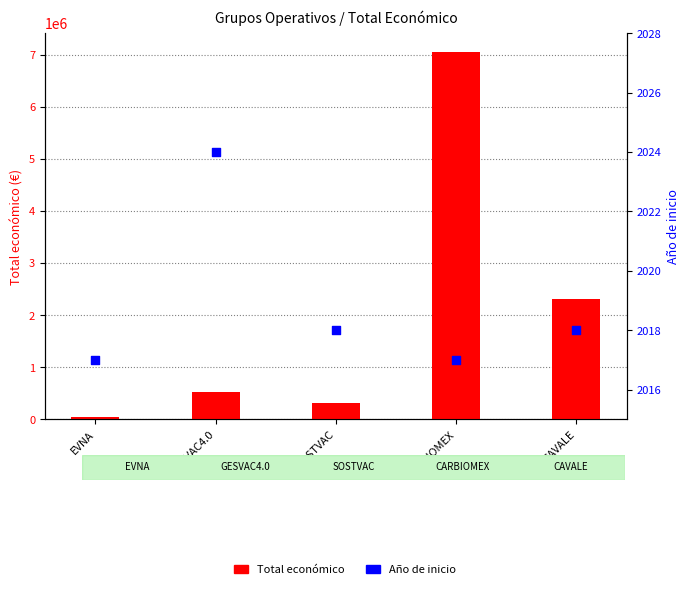

What are all the series names shown in the legend?

Total económico, Año de inicio